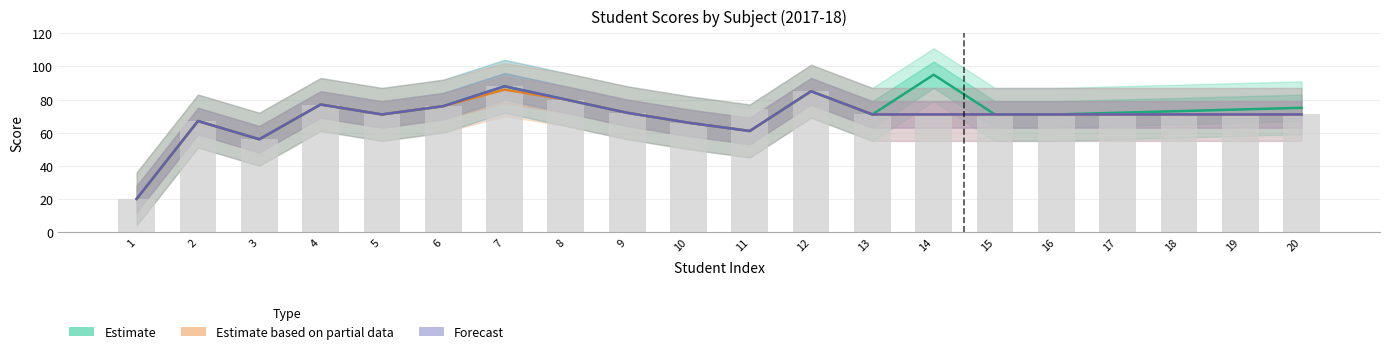

How many categories are shown in the chart?

20